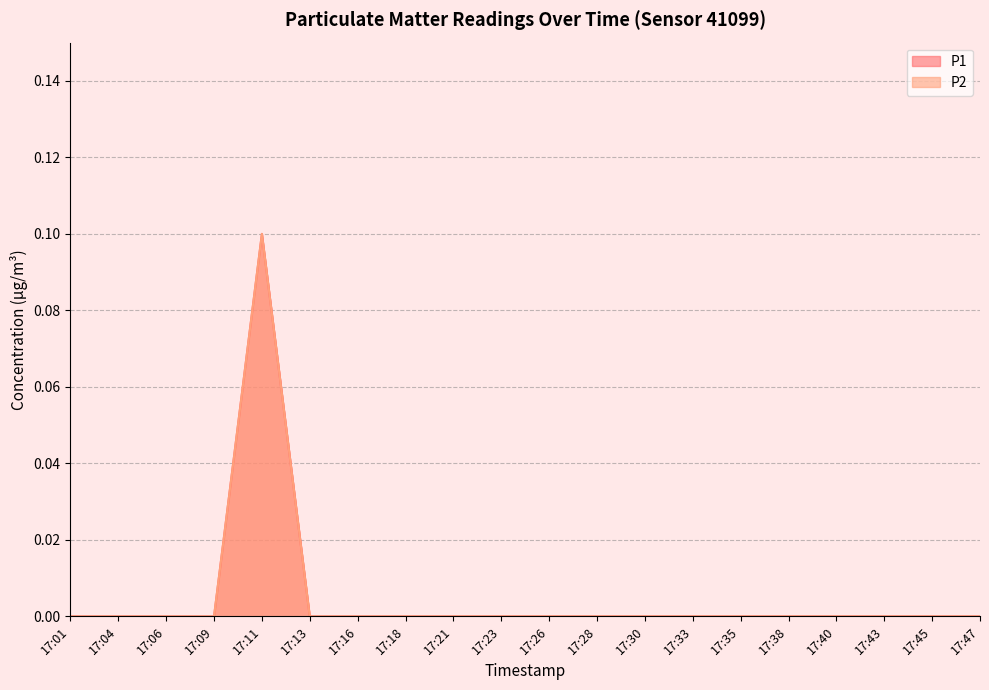

What is the sum of all P2 values?

0.1